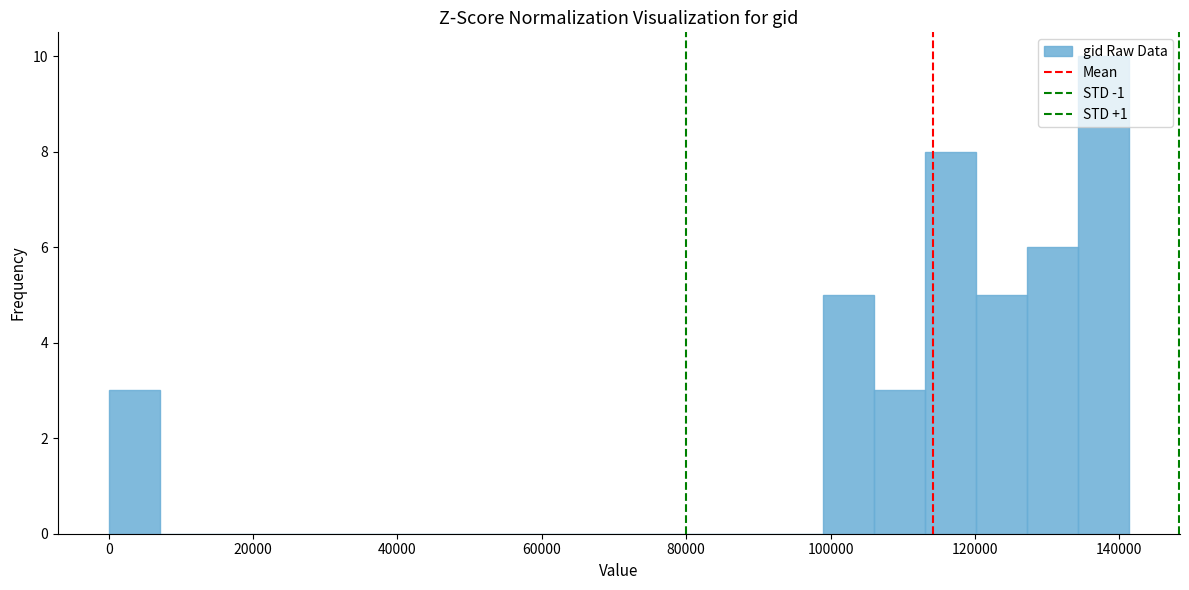

Around what value on the x-axis is the tallest bar? Give the approximate position of its centre, as read against the axis.

138000